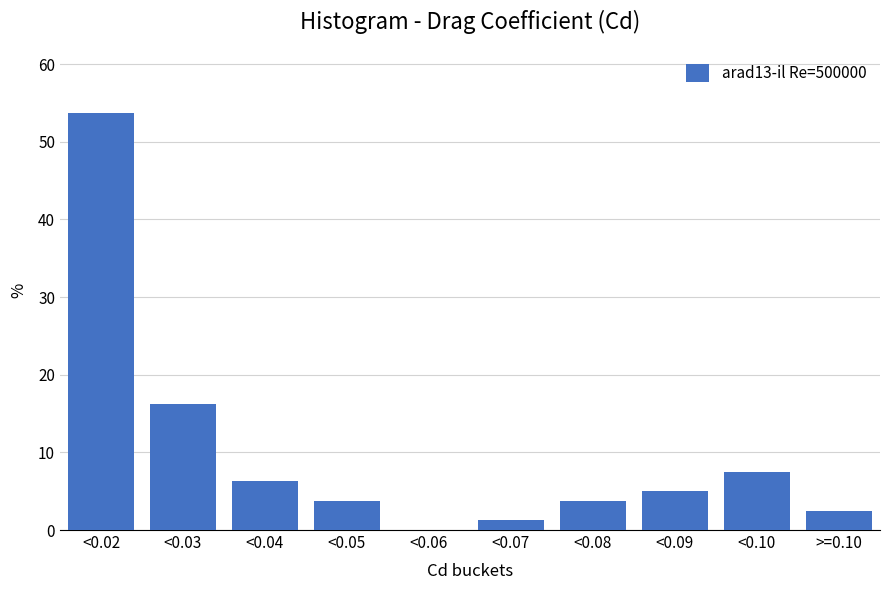

Between <0.04 and <0.05, which is larger?

<0.04